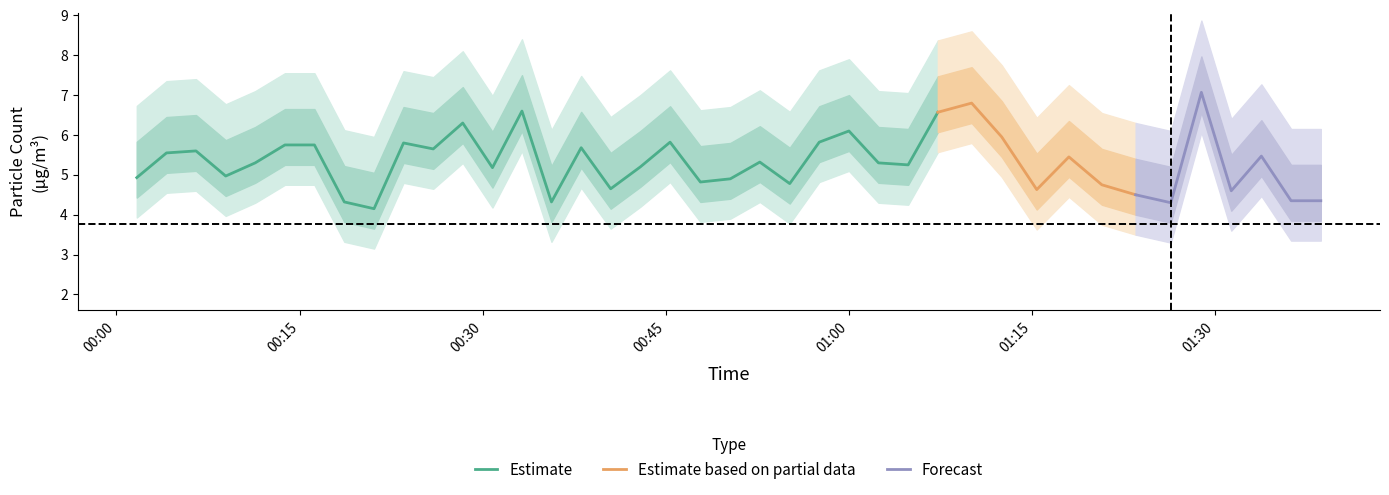

True or false: SDS_P1 has a value of 8.3 at 18.

False